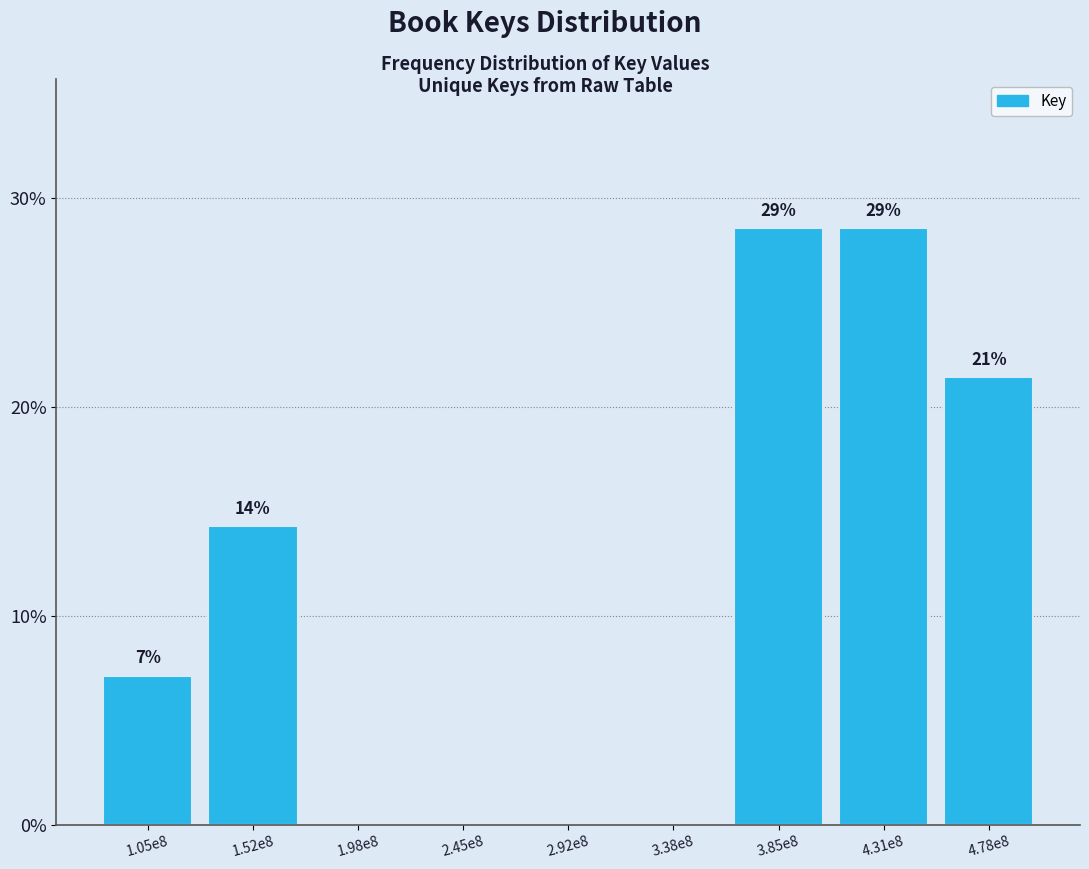

Are the bars horizontal?

No